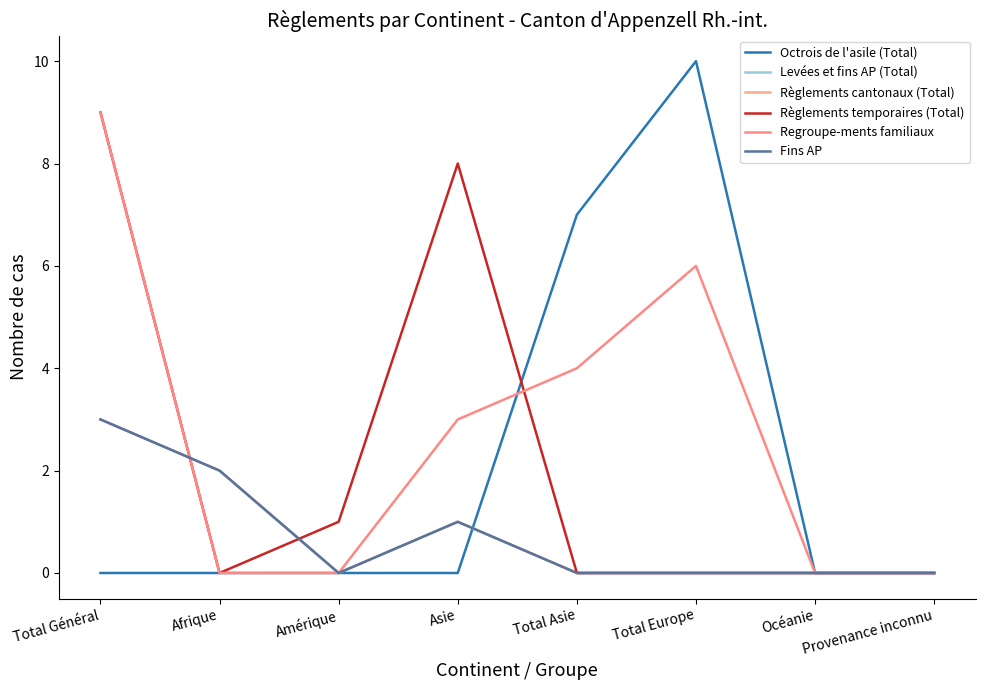

How many interior local peaks does the Règlements cantonaux (Total) series have?

1